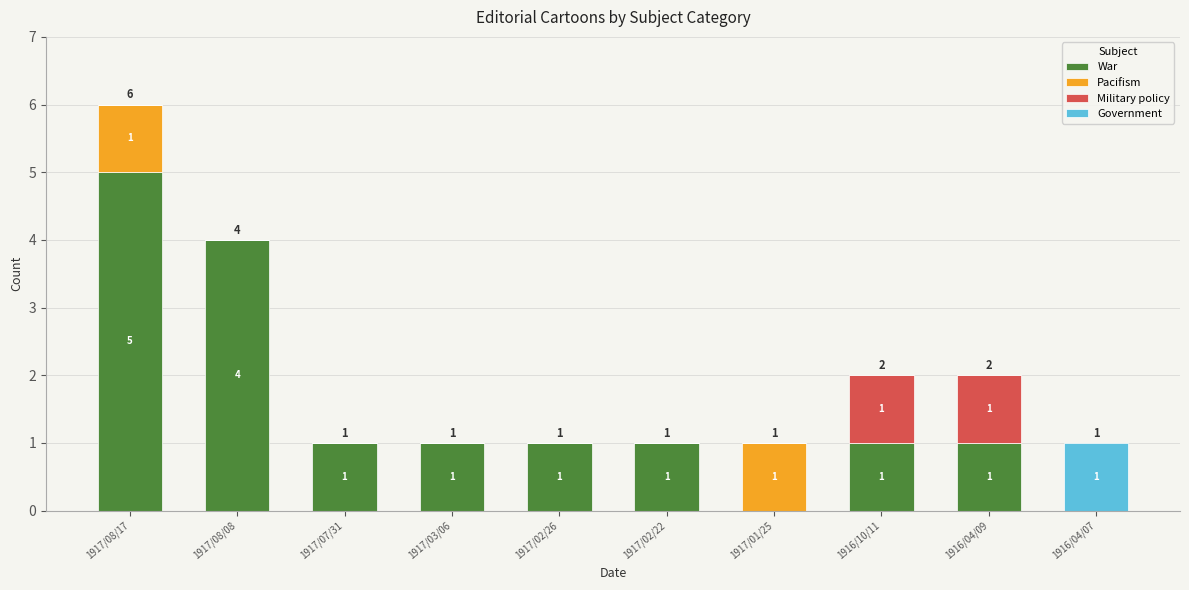

What is the total value across all series at 1916/04/09?

2